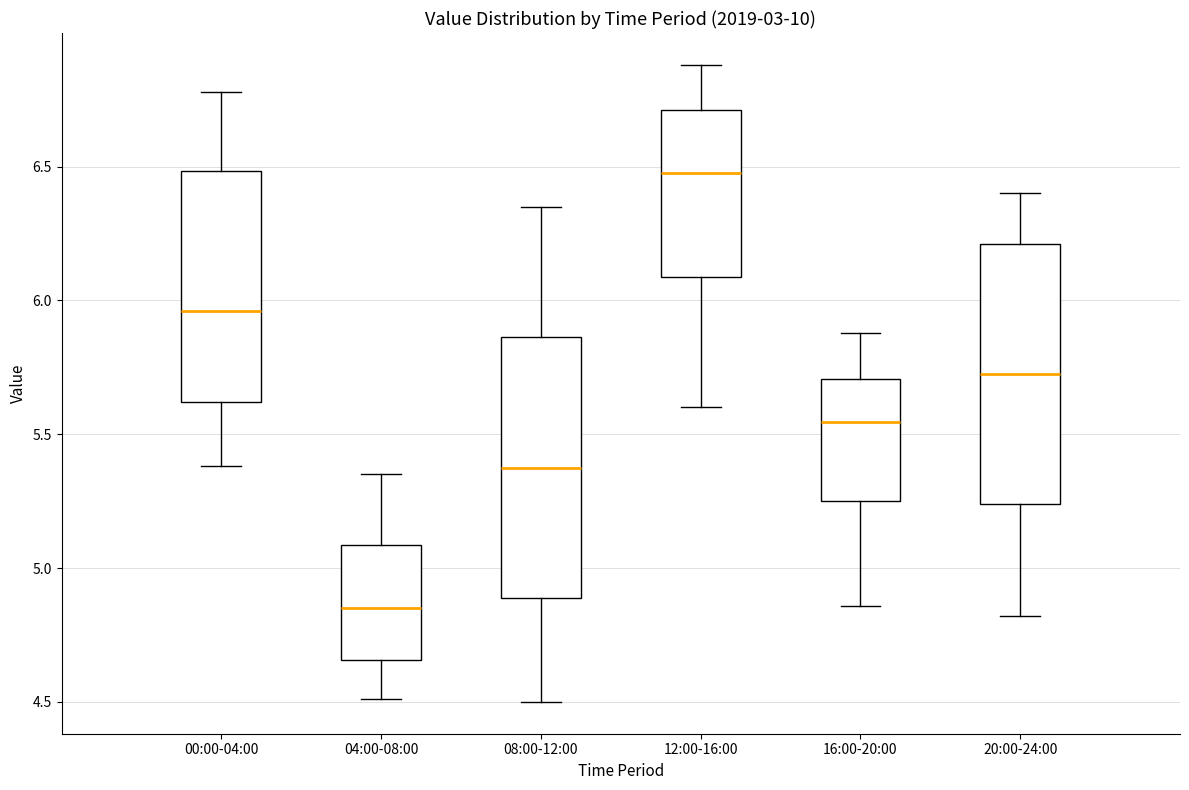

Reading left to right, transcribe this box plot: for each box, give where its median line is, the range the box spans, and where its two whiskers end, as read against the y-axis. The values are not printed on the chart, so give them approximately, as read against the axis.

00:00-04:00: median 5.95, box 5.60 to 6.50, whiskers 5.40 to 6.80
04:00-08:00: median 4.85, box 4.65 to 5.10, whiskers 4.50 to 5.35
08:00-12:00: median 5.40, box 4.90 to 5.85, whiskers 4.50 to 6.35
12:00-16:00: median 6.50, box 6.10 to 6.70, whiskers 5.60 to 6.90
16:00-20:00: median 5.55, box 5.25 to 5.70, whiskers 4.85 to 5.90
20:00-24:00: median 5.75, box 5.25 to 6.20, whiskers 4.80 to 6.40